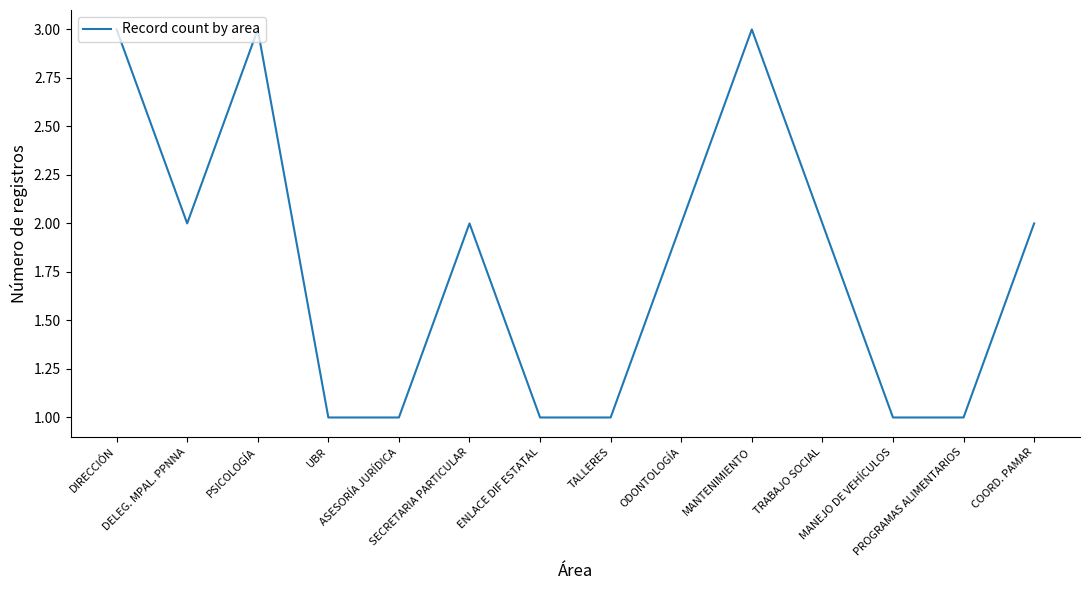

What is the difference between the maximum and minimum values?

2